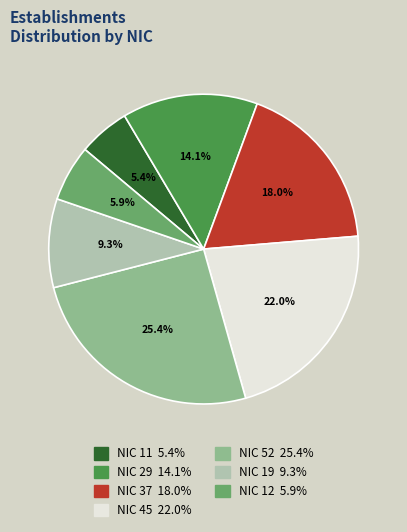

Is there any slice that represents more than half of the pie?

No